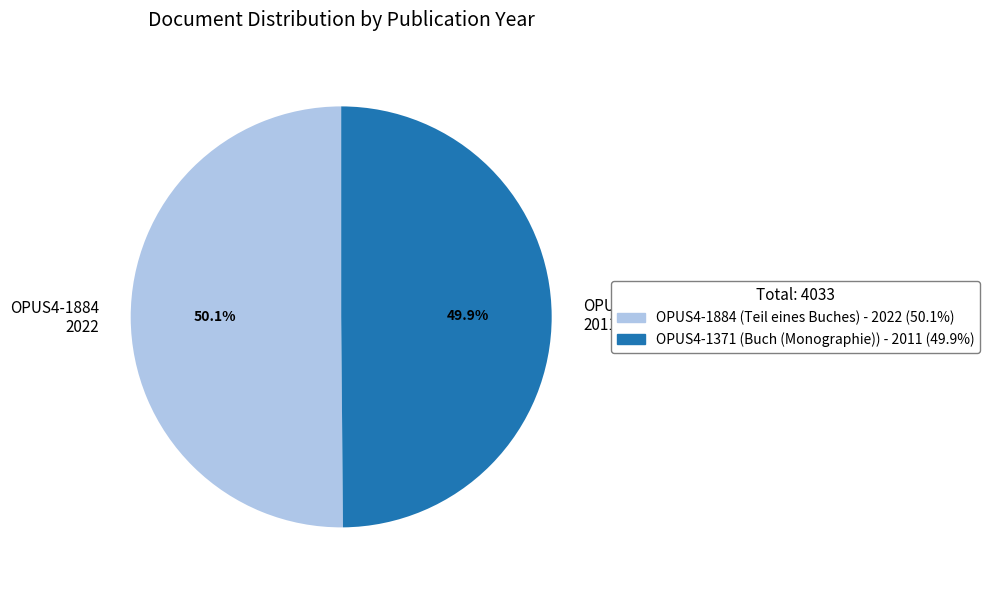

To the nearest percent, what is the combined percentage of OPUS4-1884 and OPUS4-1371?

100%